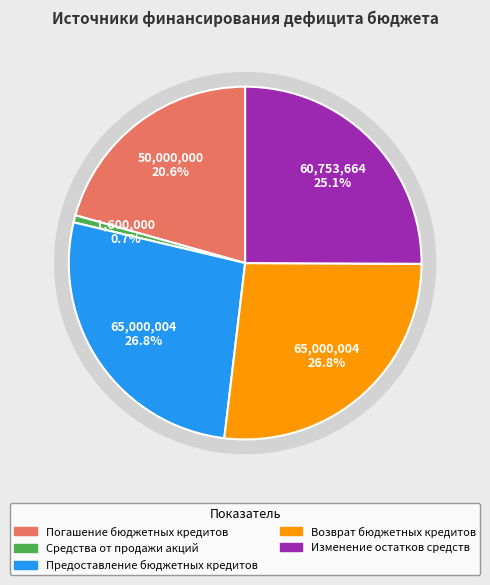

Is the sum of Предоставление бюджетных кредитов and Изменение остатков средств greater than half?

Yes